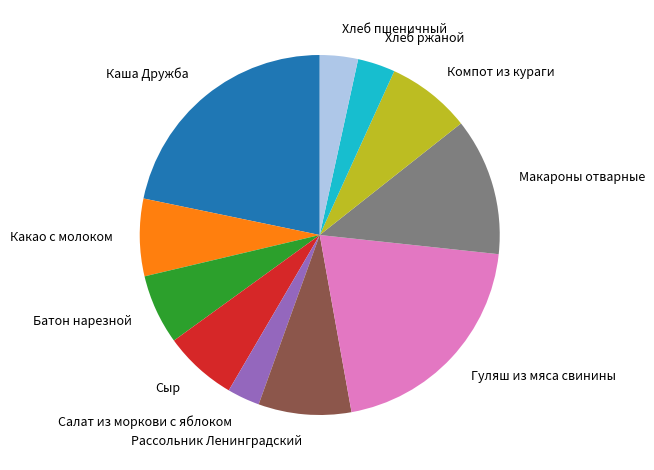

Between Компот из кураги and Сыр, which is larger?

Компот из кураги